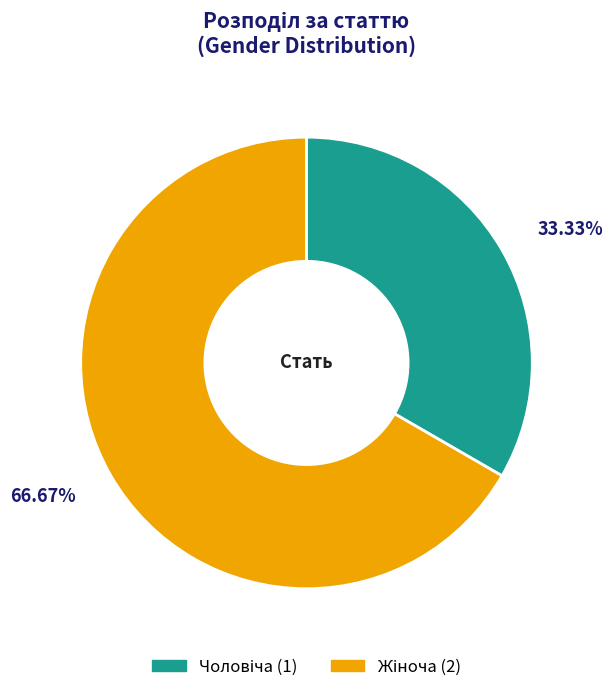

Is there a majority slice in this chart?

Yes